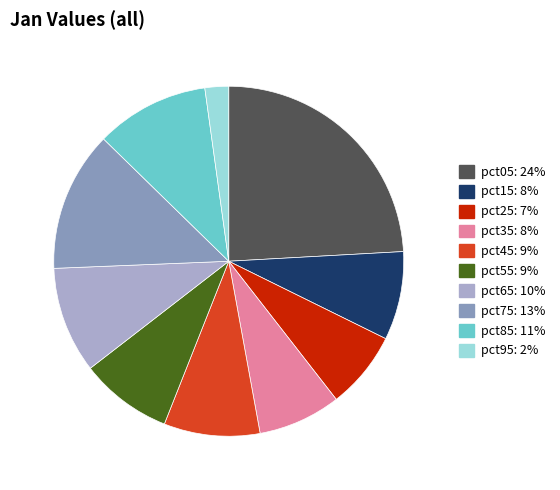

The pct05 slice represents 24% of the pie. True or false?

True